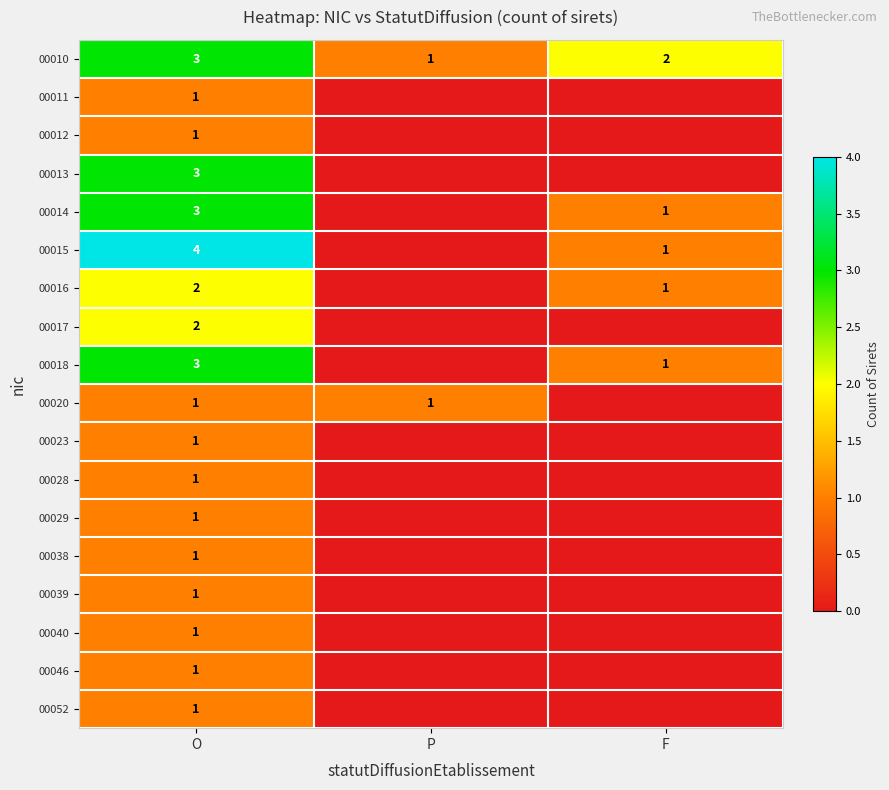

How many series are shown in this chart?

18